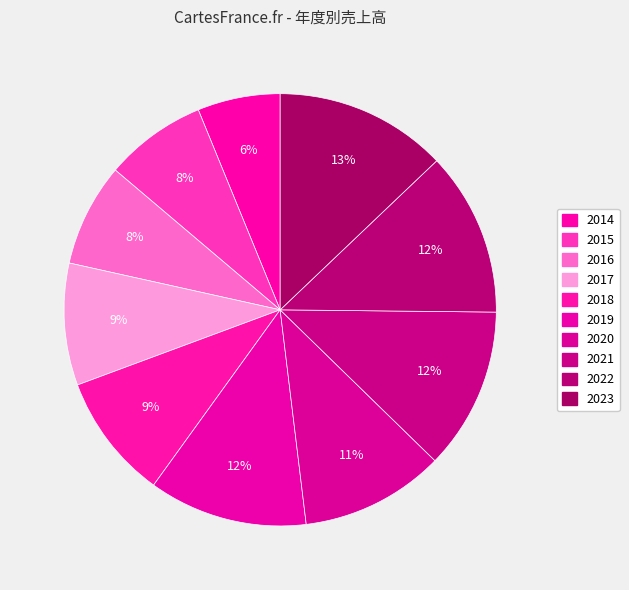

What is the smallest slice in the pie chart?

2014